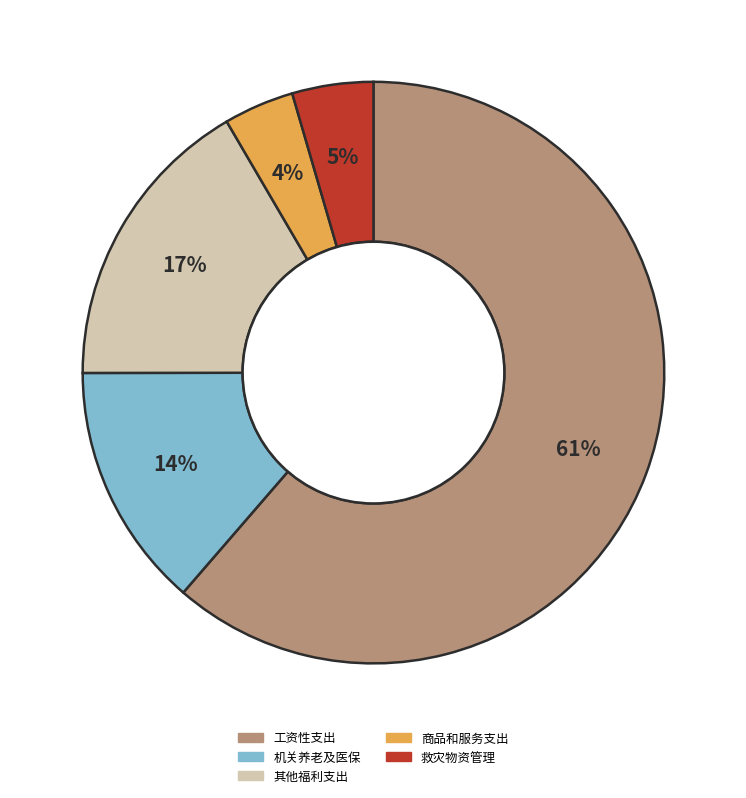

Is there a majority slice in this chart?

Yes